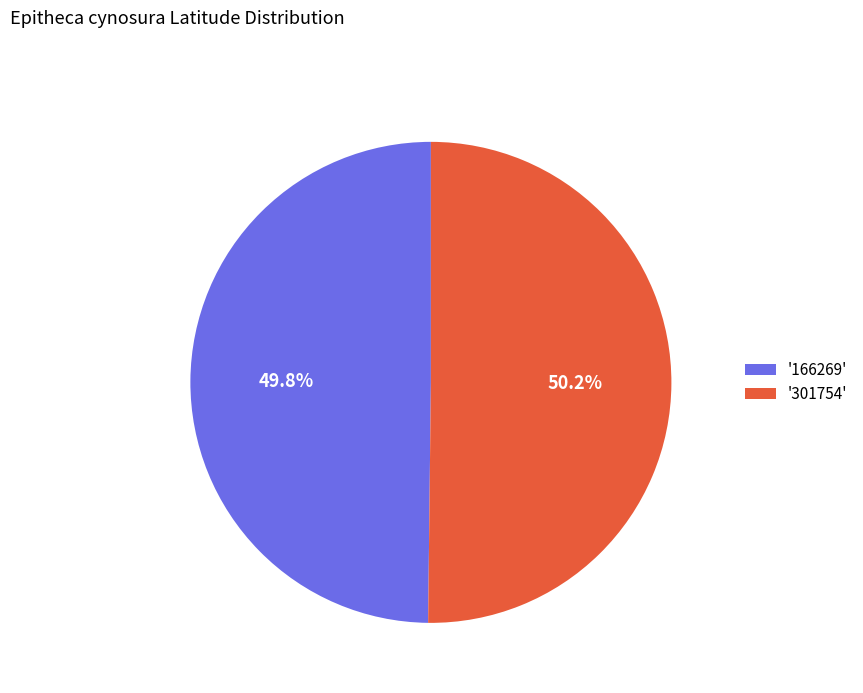

Is the sum of '166269' and '301754' greater than half?

Yes